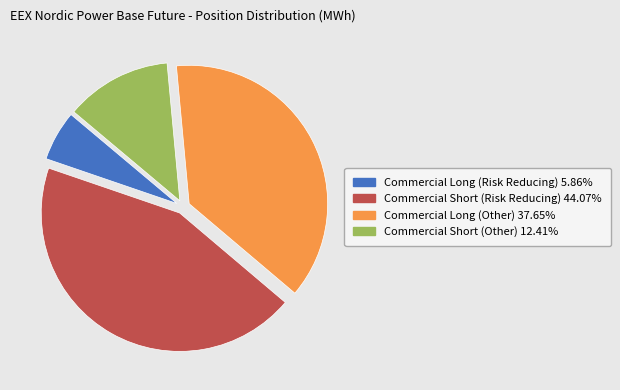

What is the largest slice in the pie chart?

Commercial Short (Risk Reducing)